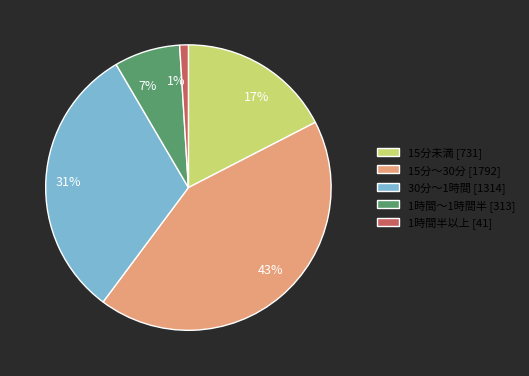

The 15分未満 slice represents 12% of the pie. True or false?

False